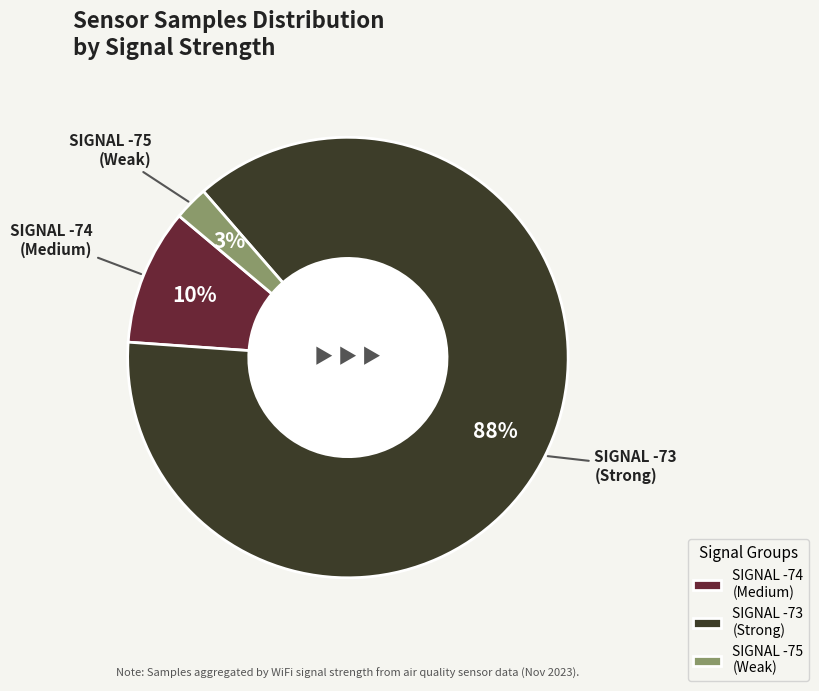

Is there any slice that represents more than half of the pie?

Yes